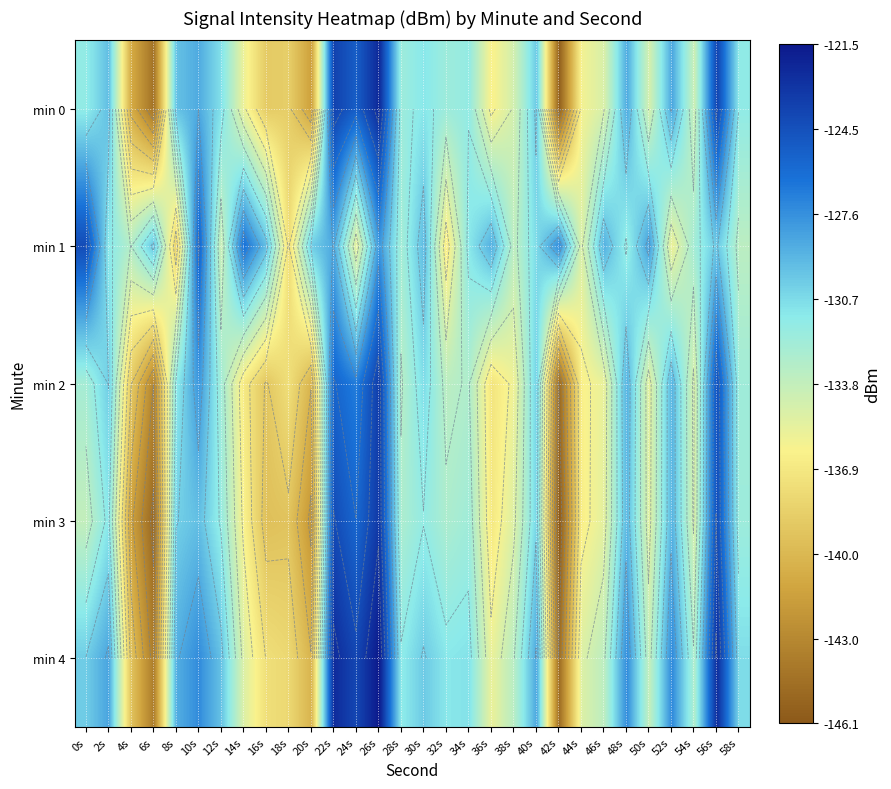

Which has a higher value, 12s or 8s?

8s